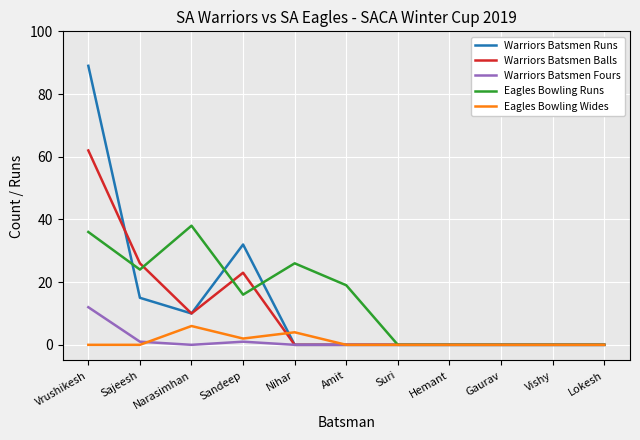

At which category does Warriors Batsmen Fours reach its first local peak?

Sandeep